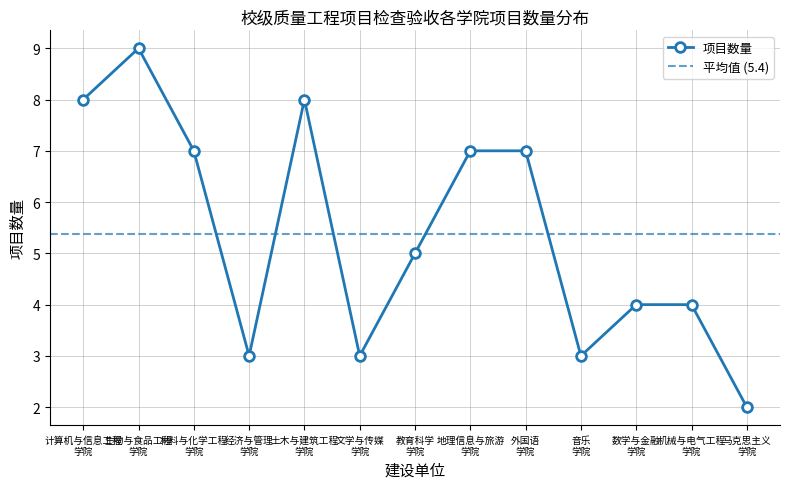

What is the maximum value for 项目数量?

9